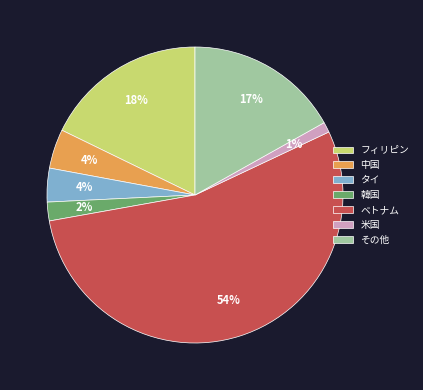

Which category has the smallest portion of the pie?

米国